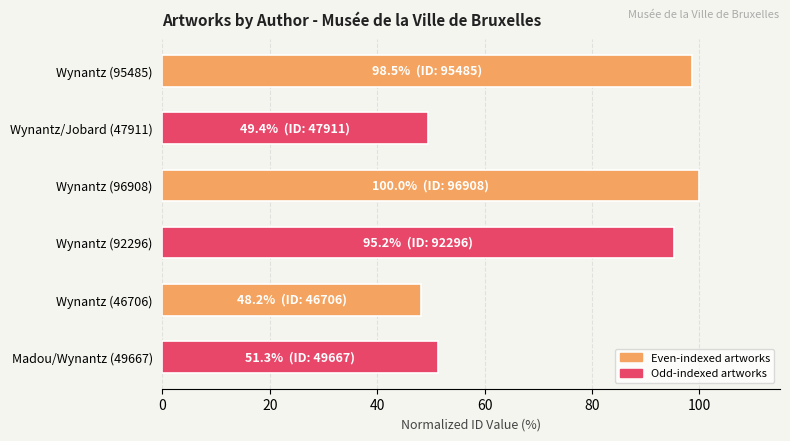

Which category has the lowest value across all series?

Wynantz (46706)